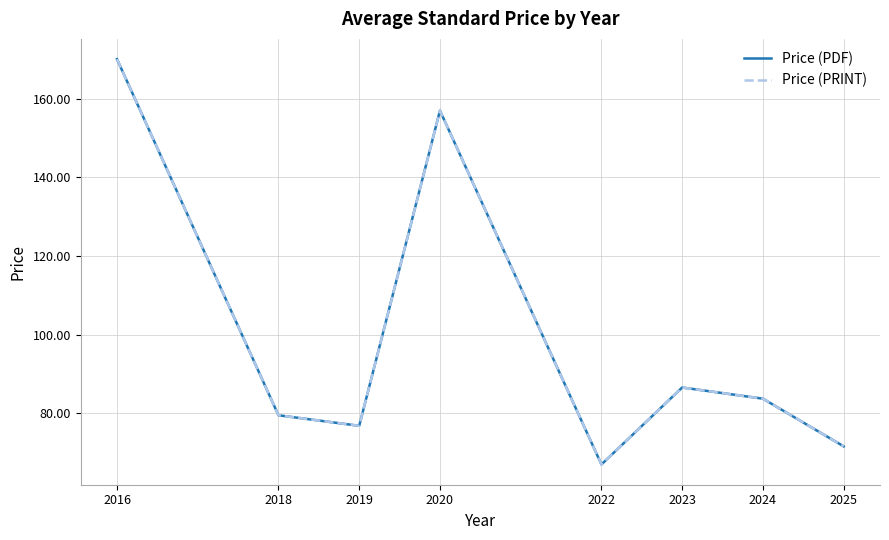

Where is Price (PRINT) nearest to the value 118?

2023